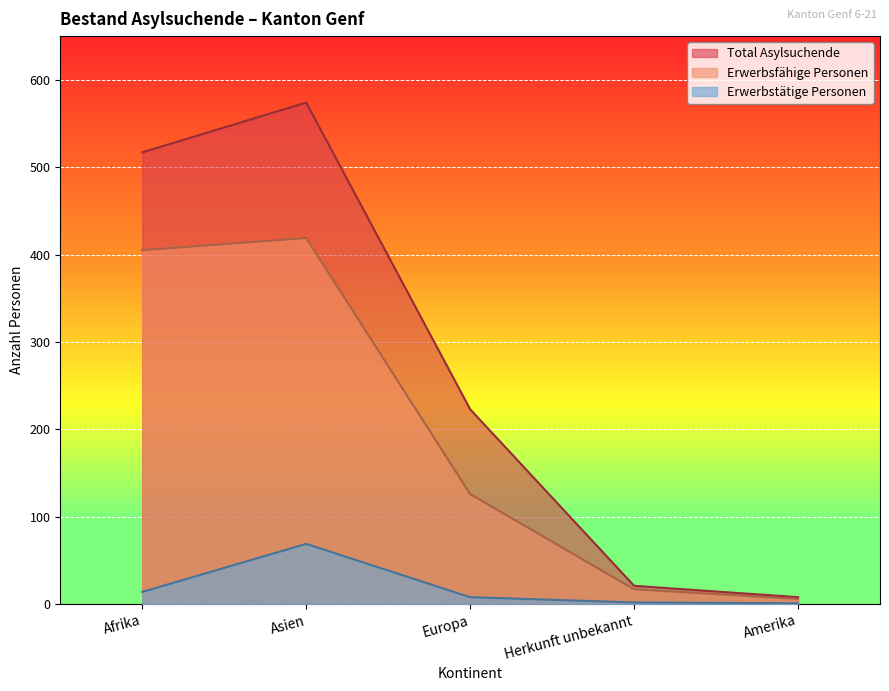

True or false: Erwerbstätige Personen and Total Asylsuchende cross at least once.

False